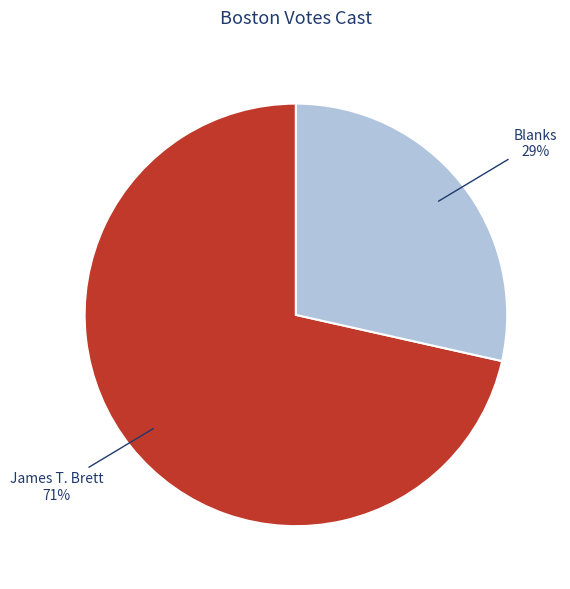

To the nearest percent, what is the average slice percentage?

50%